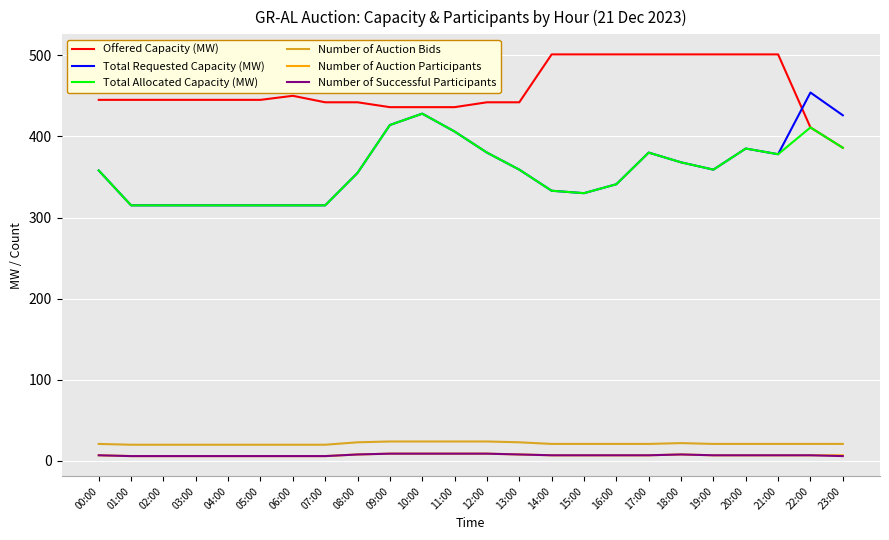

What position from the right is 14:00?

10